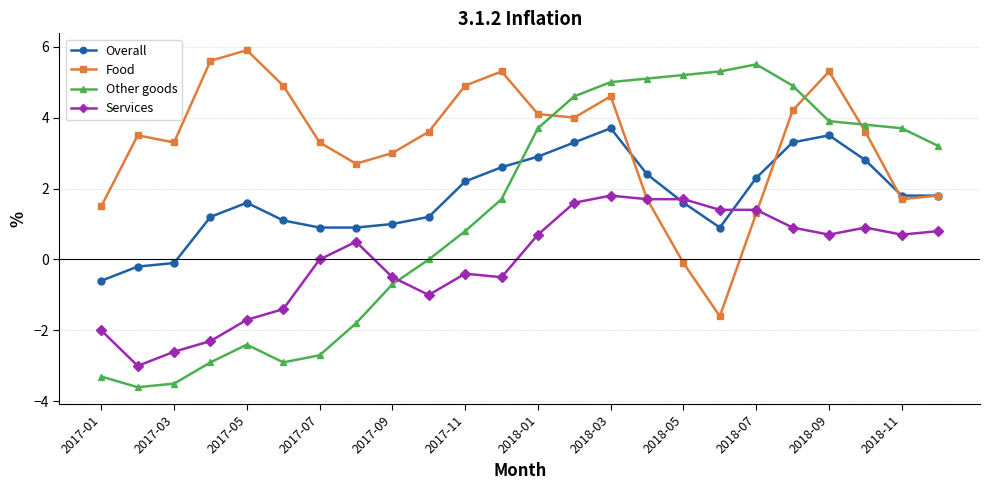

Which series has the widest spread of values?

Other goods